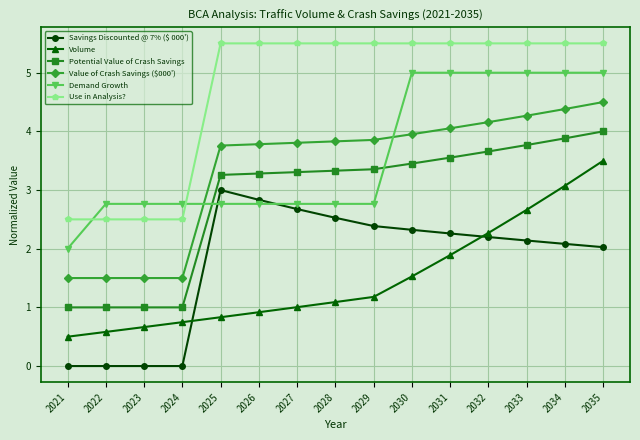

Between which two adjacent categories do Use in Analysis? and Demand Growth first intersect?

2021 and 2022